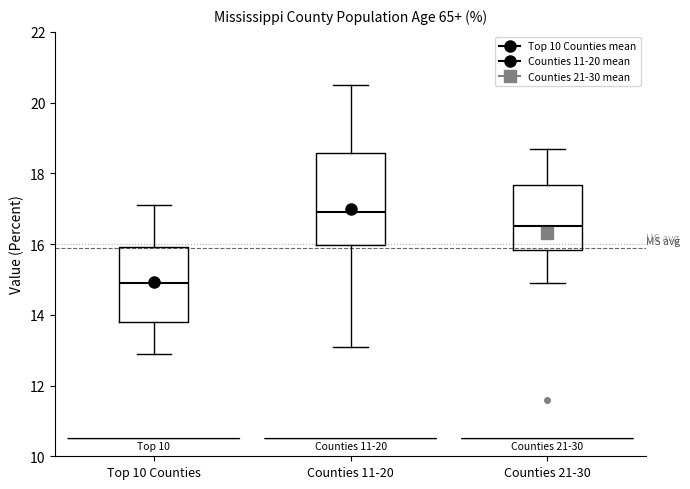

Reading left to right, read every box against the y-axis: the position of its median line, the range the box covers, and the ends of its whiskers. The values are not printed on the chart, so give them approximately, as read against the axis.

Top 10 Counties: median 15.0, box 13.8 to 16.0, whiskers 13.0 to 17.2
Counties 11-20: median 17.0, box 16.0 to 18.6, whiskers 13.2 to 20.6
Counties 21-30: median 16.6, box 15.8 to 17.6, whiskers 15.0 to 18.8